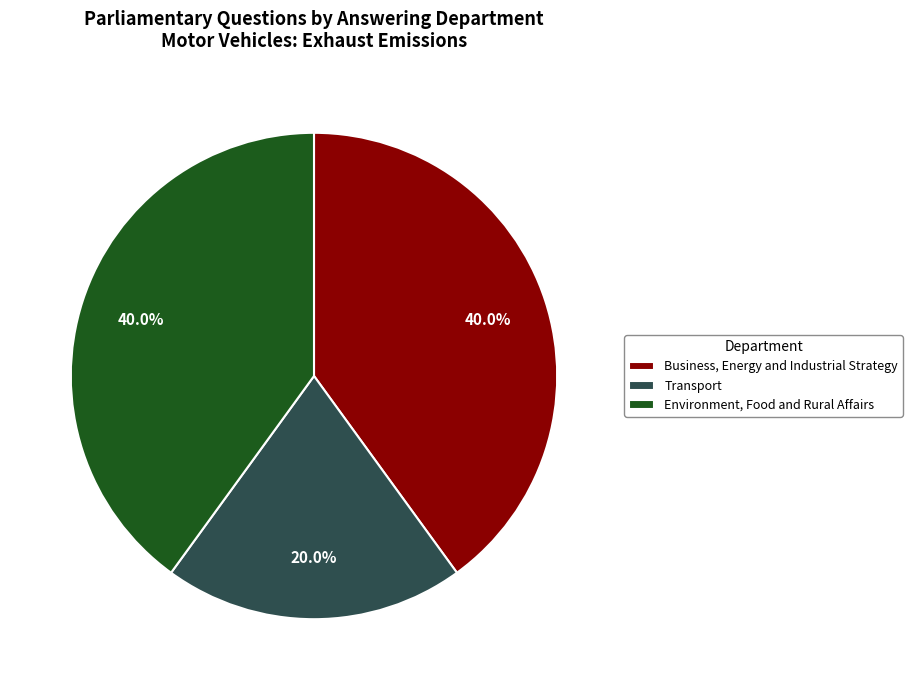

What is the smallest slice in the pie chart?

Transport